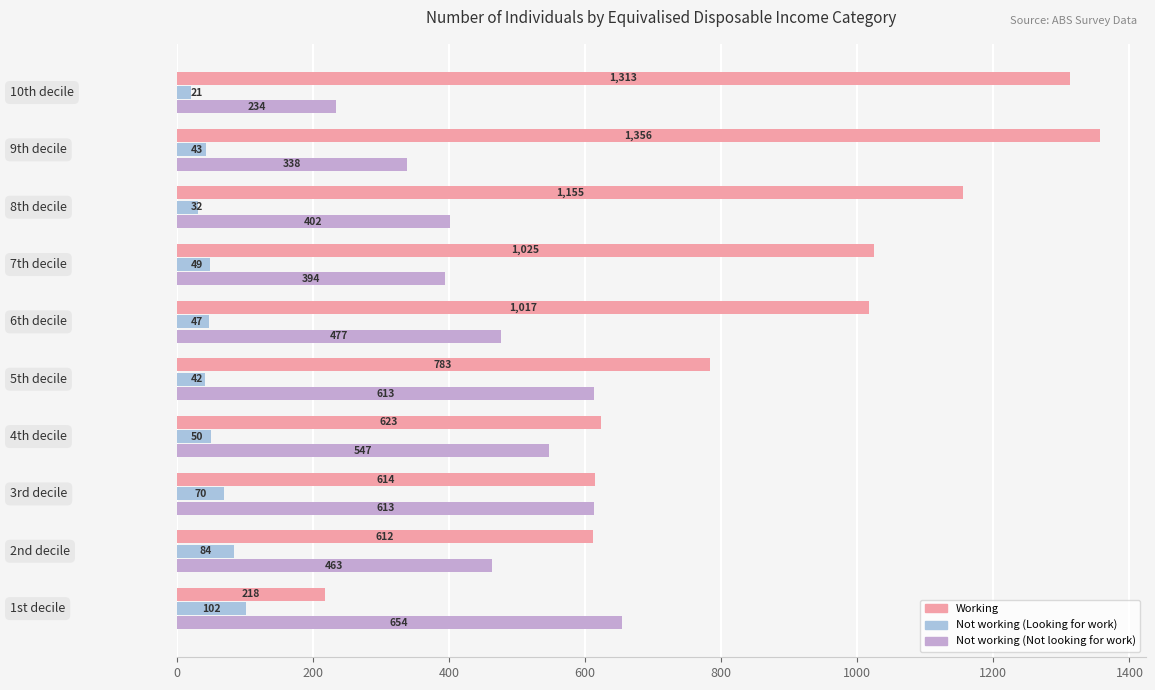

What is the minimum value for Not working (Not looking for work)?

234